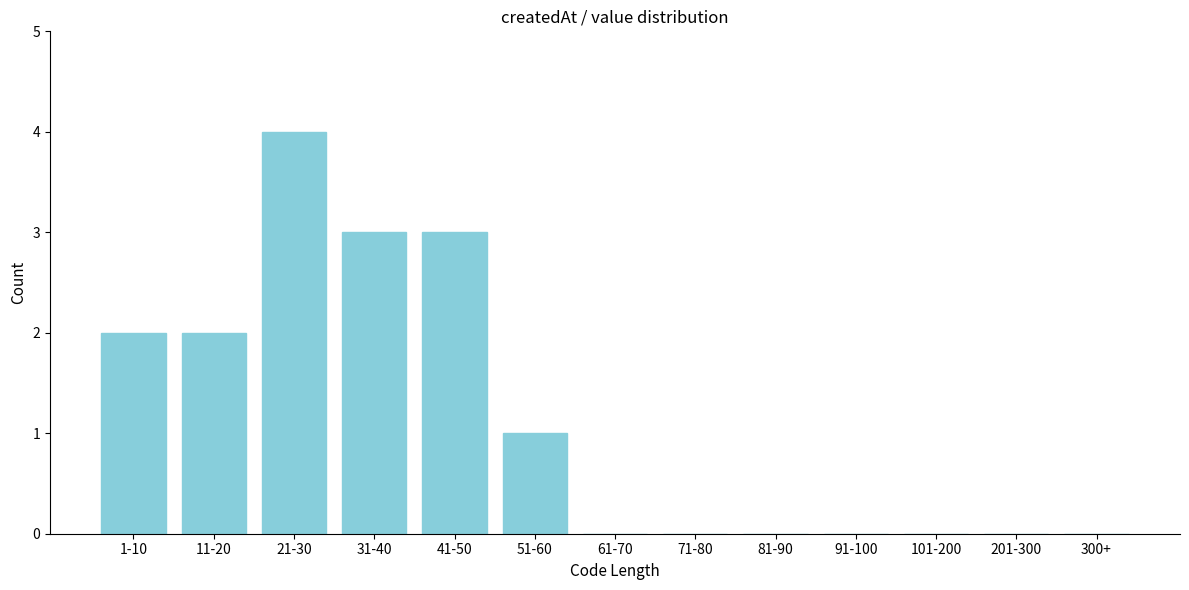

Reading left to right, list all the values displayed in this chart.

1-10=2	11-20=2	21-30=4	31-40=3	41-50=3	51-60=1	61-70=0	71-80=0	81-90=0	91-100=0	101-200=0	201-300=0	300+=0